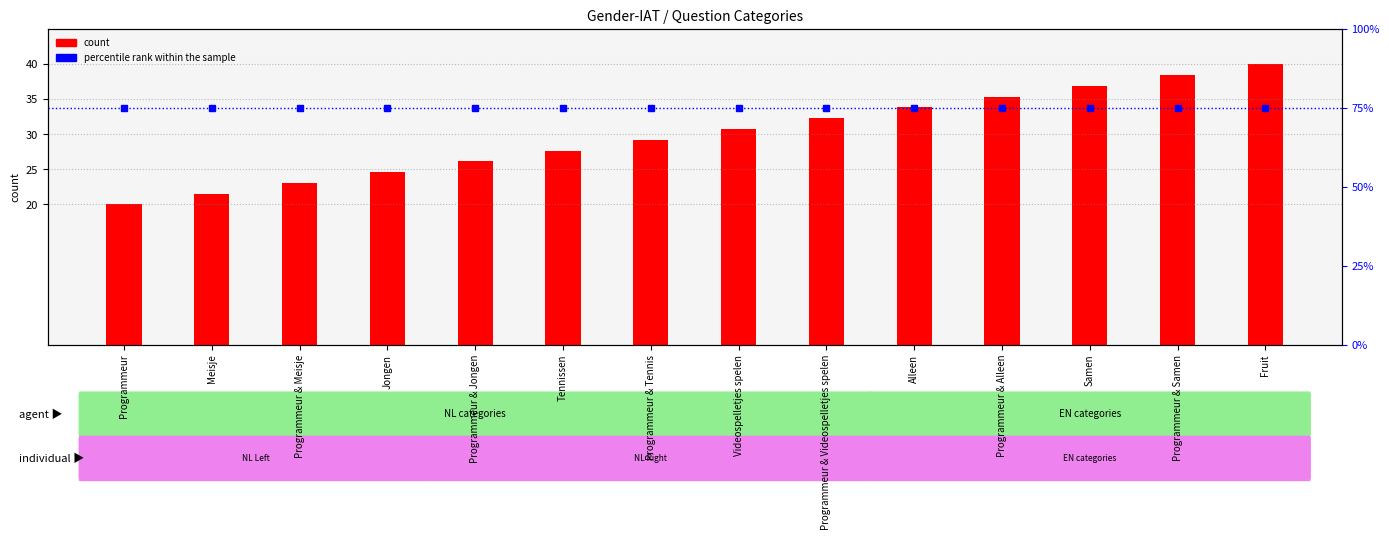

List the labels in order of count value, largest first.

Fruit, Programmeur & Samen, Samen, Programmeur & Alleen, Alleen, Programmeur & Videospelletjes spelen, Videospelletjes spelen, Programmeur & Tennis, Tennissen, Programmeur & Jongen, Jongen, Programmeur & Meisje, Meisje, Programmeur